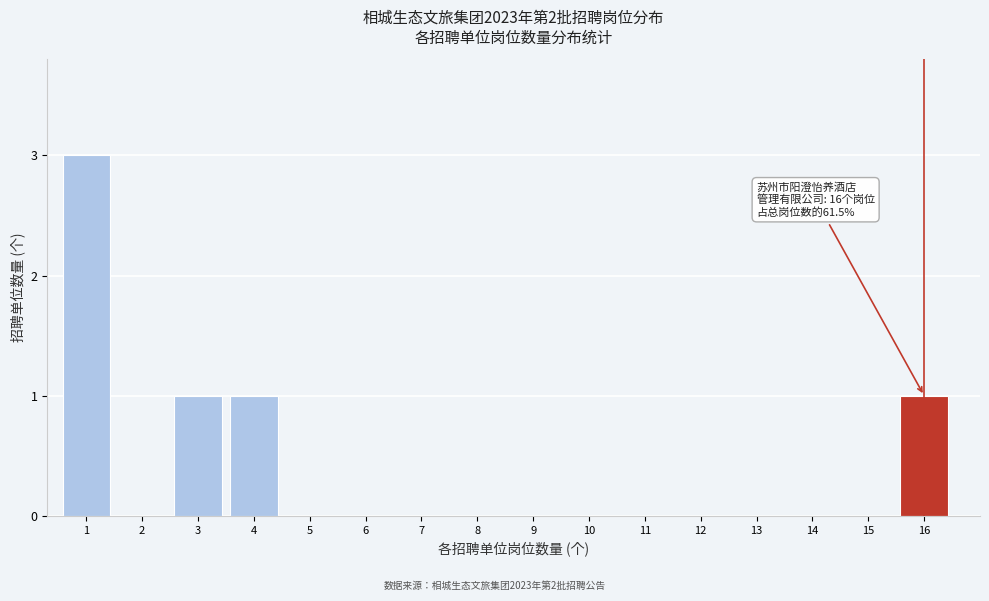

Reading right to left, what are all the values shown in this chart?

16=1	15=0	14=0	13=0	12=0	11=0	10=0	9=0	8=0	7=0	6=0	5=0	4=1	3=1	2=0	1=3